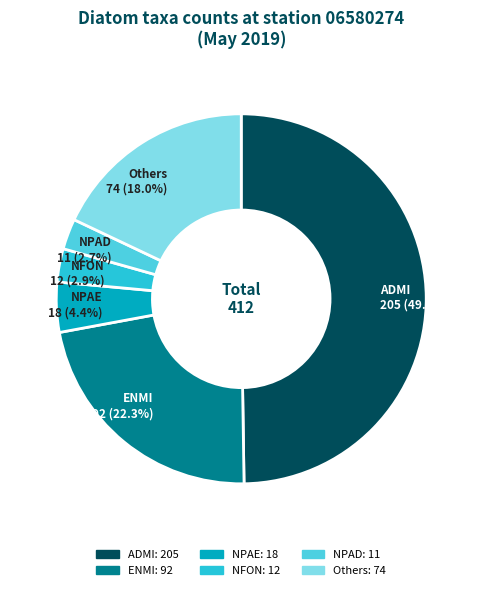

How many segments does this pie chart have?

6